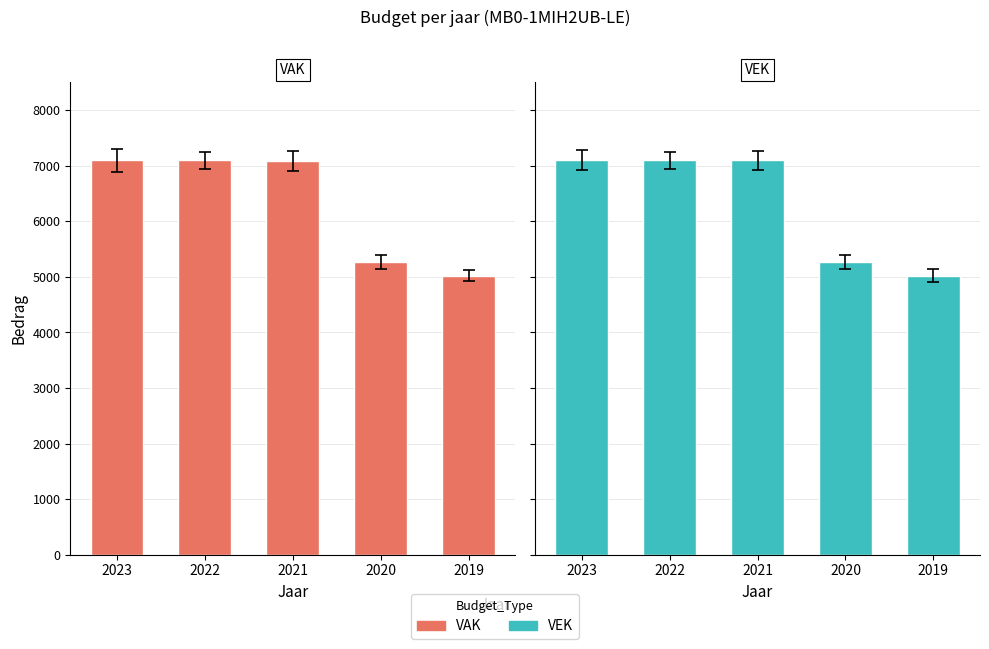

What is the sum of the VEK values at 2019 and 2022?

12121